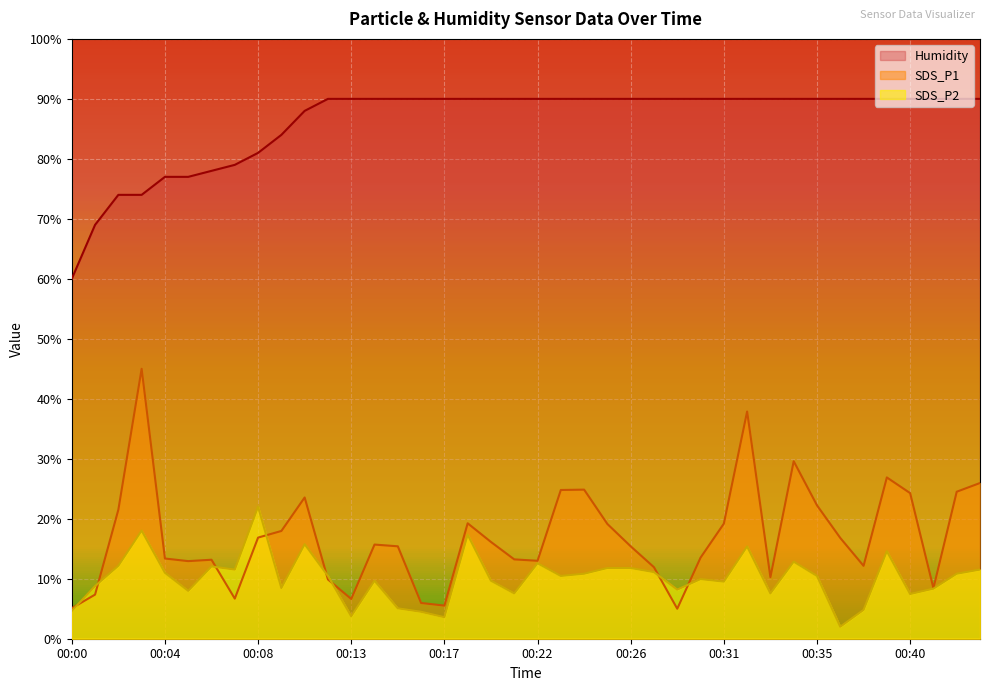

Rank the series at 00:06 from lowest to highest value.

SDS_P2, SDS_P1, Humidity